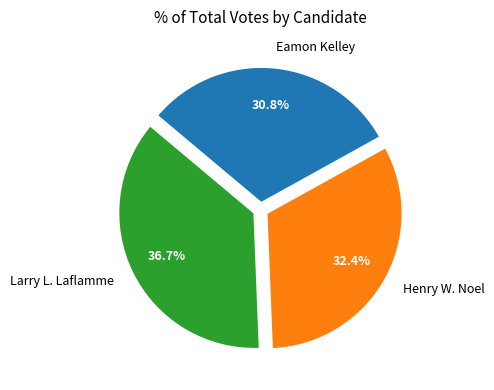

To the nearest percent, what portion does Larry L. Laflamme represent?

37%